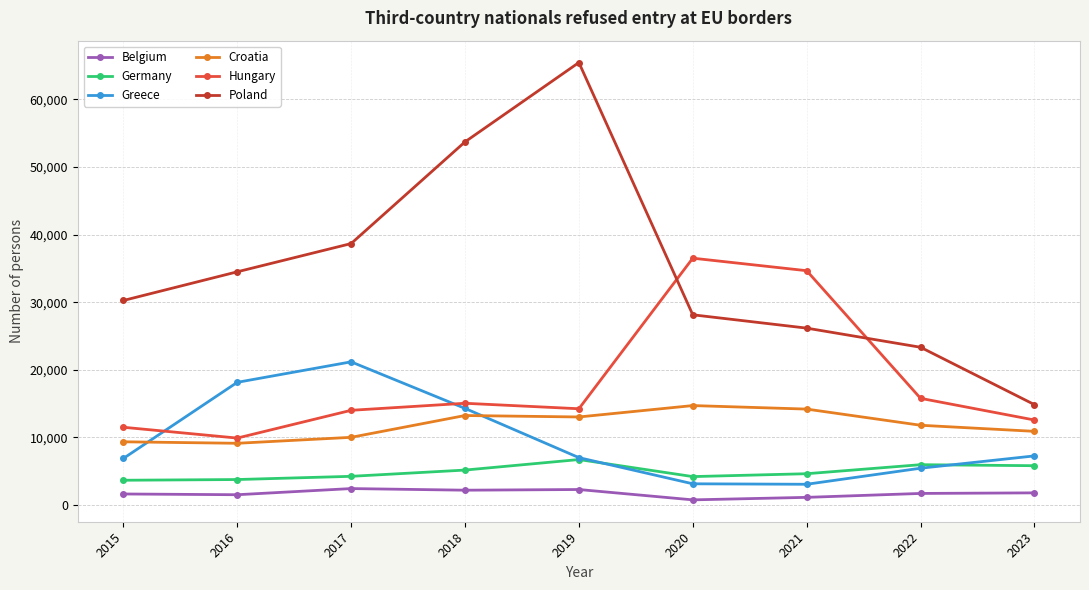

What are all the series names shown in the legend?

Belgium, Germany, Greece, Croatia, Hungary, Poland